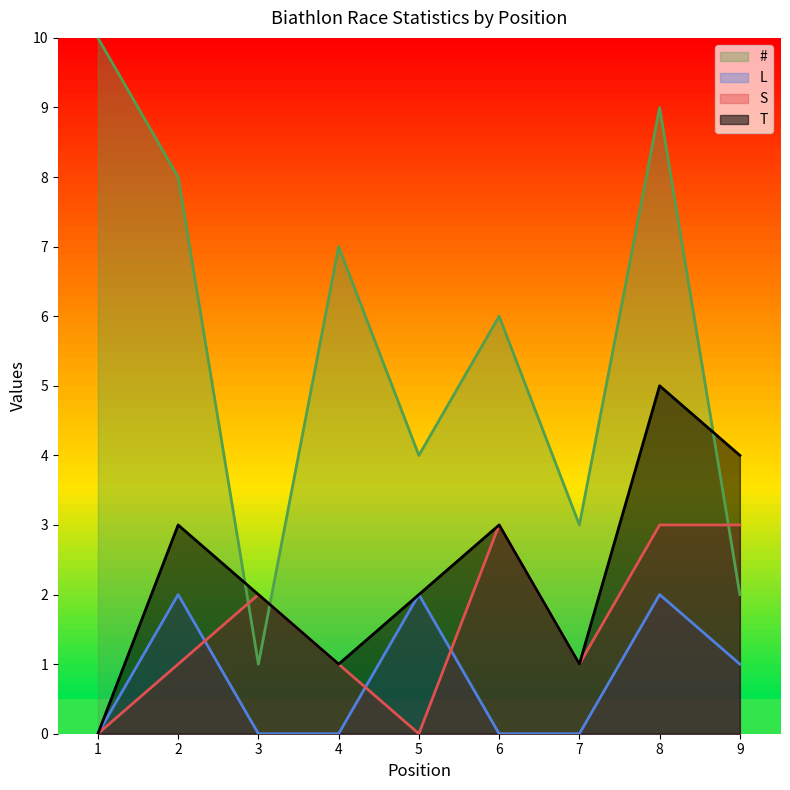

What is the difference between the highest and lowest values at 2?

7